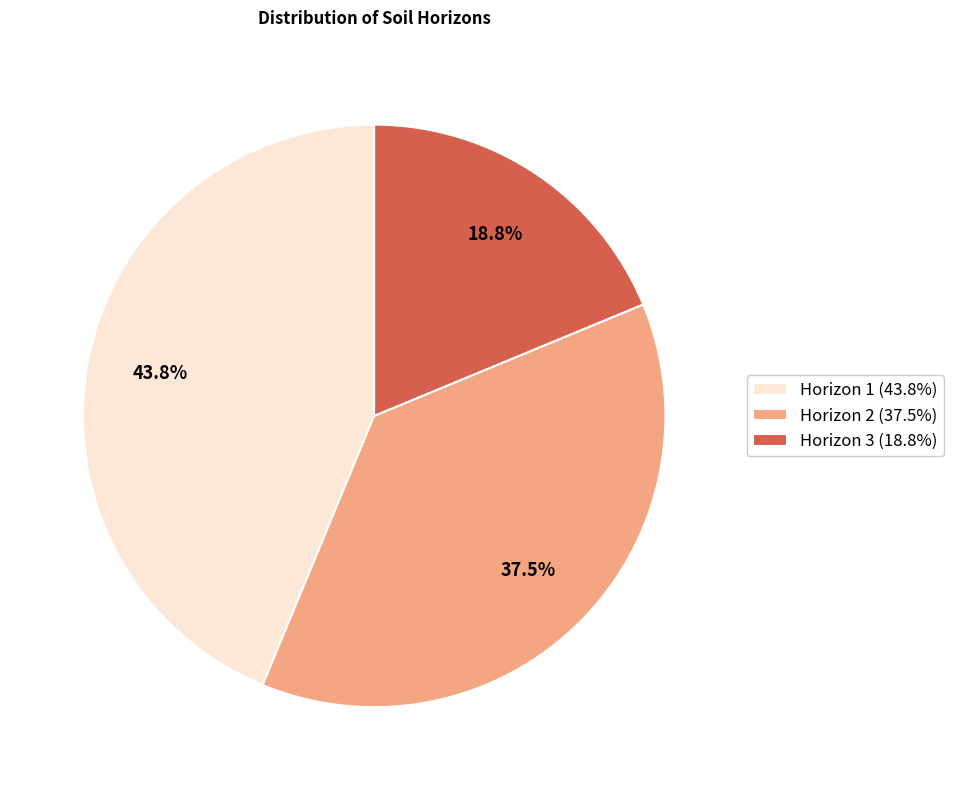

The Horizon 1 slice represents 58% of the pie. True or false?

False